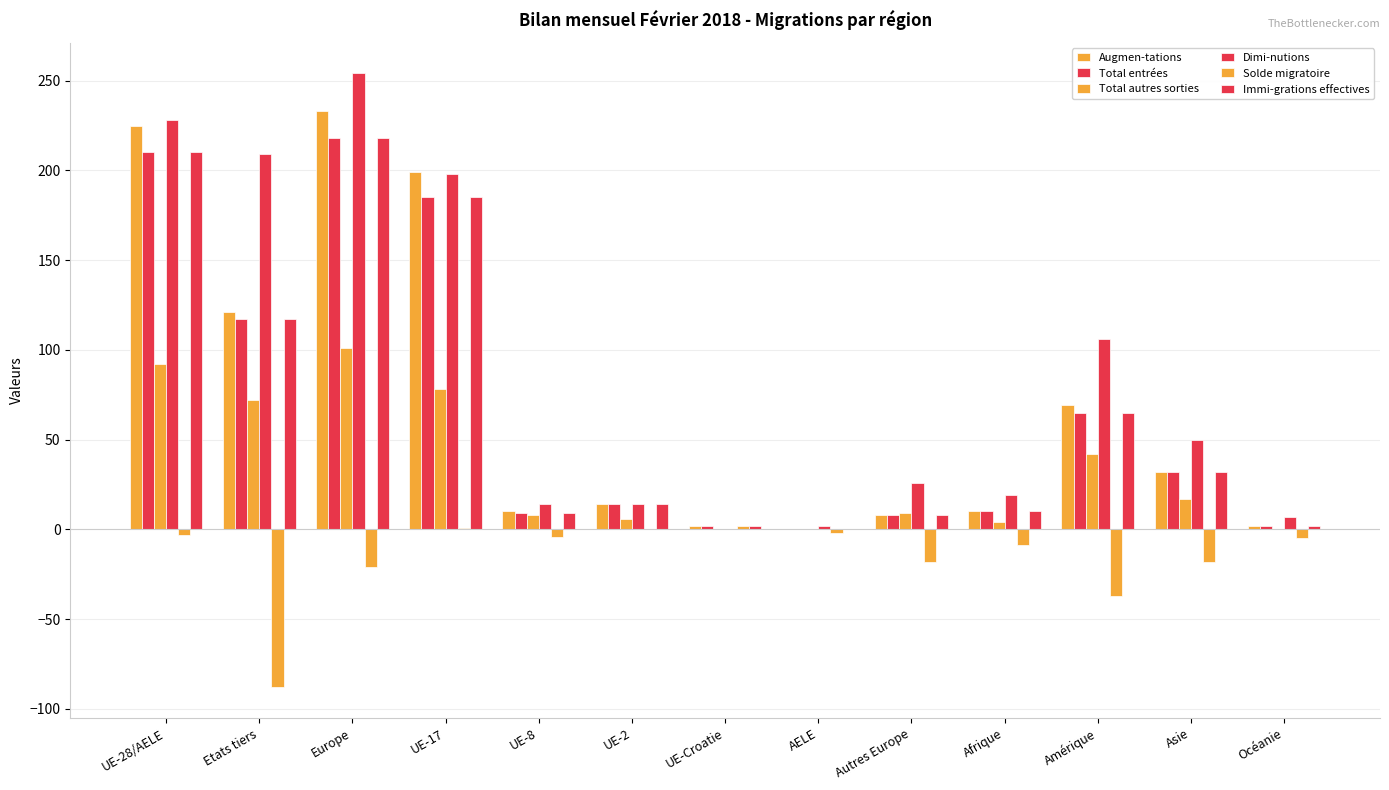

Are the bars horizontal?

No